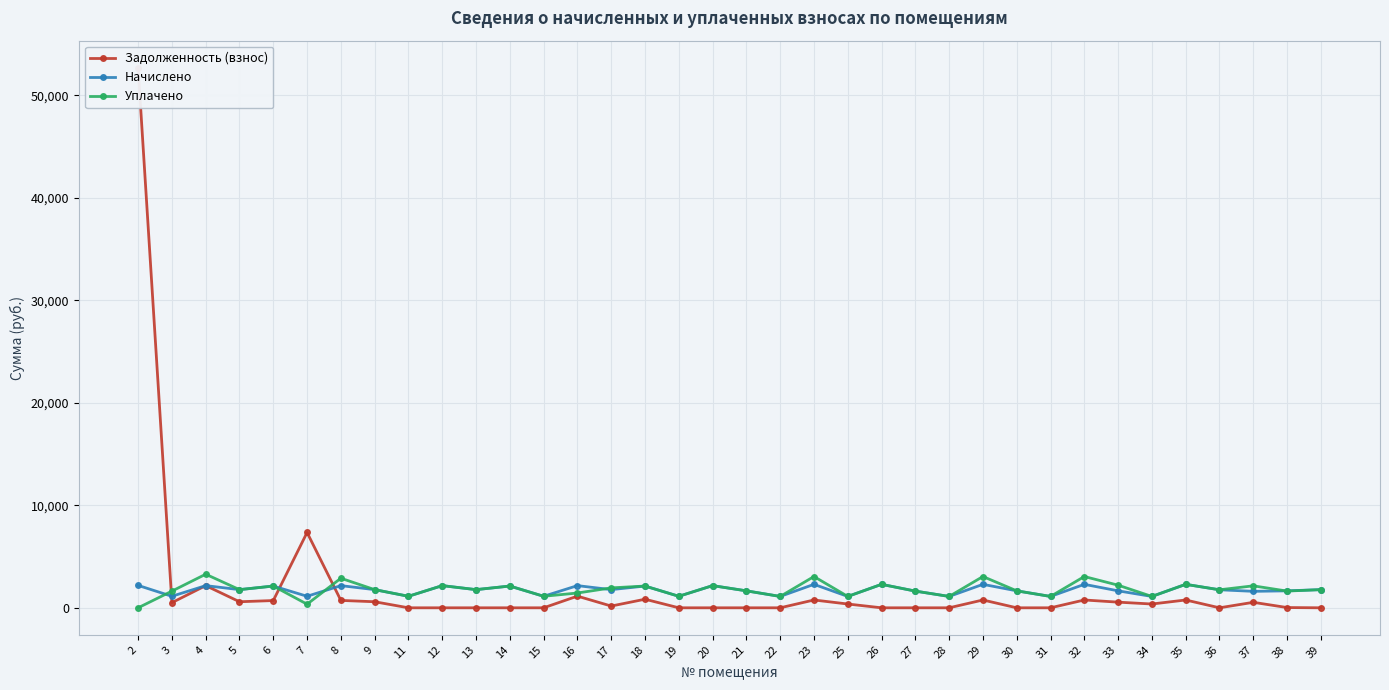

Where does the Задолженность (взнос) series first go above 369?

2